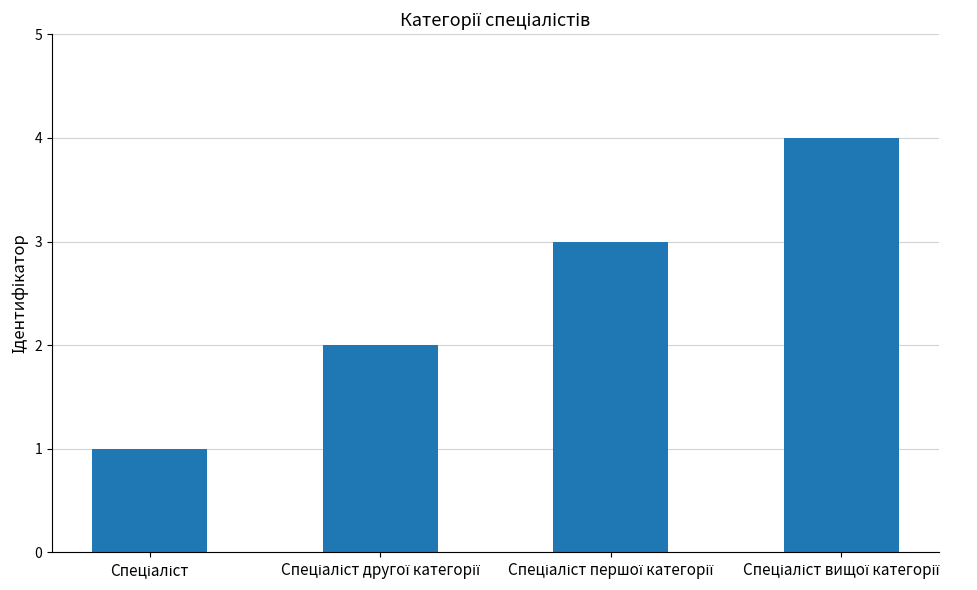

Does the chart contain stacked bars?

No